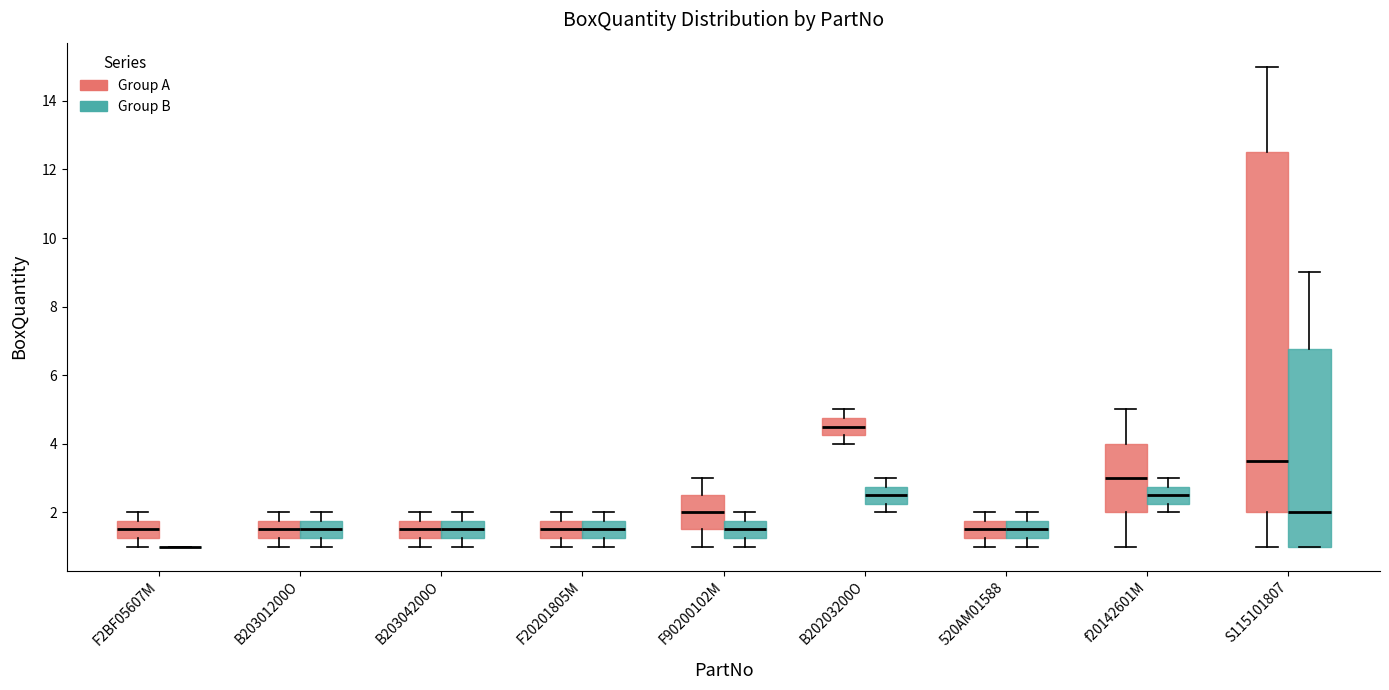

Reading left to right, transcribe this box plot: for each box, give where its median line is, the range the box spans, and where its two whiskers end, as read against the y-axis. The values are not printed on the chart, so give them approximately, as read against the axis.

F2BF05607M (Group A): median 1.6, box 1.2 to 1.8, whiskers 1.0 to 2.0
F2BF05607M (Group B): box collapsed to a line at 1.0, whiskers 1.0 to 1.0
B20301200O (Group A): median 1.6, box 1.2 to 1.8, whiskers 1.0 to 2.0
B20301200O (Group B): median 1.6, box 1.2 to 1.8, whiskers 1.0 to 2.0
B20304200O (Group A): median 1.6, box 1.2 to 1.8, whiskers 1.0 to 2.0
B20304200O (Group B): median 1.6, box 1.2 to 1.8, whiskers 1.0 to 2.0
F20201805M (Group A): median 1.6, box 1.2 to 1.8, whiskers 1.0 to 2.0
F20201805M (Group B): median 1.6, box 1.2 to 1.8, whiskers 1.0 to 2.0
F90200102M (Group A): median 2.0, box 1.6 to 2.6, whiskers 1.0 to 3.0
F90200102M (Group B): median 1.6, box 1.2 to 1.8, whiskers 1.0 to 2.0
B20203200O (Group A): median 4.6, box 4.2 to 4.8, whiskers 4.0 to 5.0
B20203200O (Group B): median 2.6, box 2.2 to 2.8, whiskers 2.0 to 3.0
520AM01588 (Group A): median 1.6, box 1.2 to 1.8, whiskers 1.0 to 2.0
520AM01588 (Group B): median 1.6, box 1.2 to 1.8, whiskers 1.0 to 2.0
f20142601M (Group A): median 3.0, box 2.0 to 4.0, whiskers 1.0 to 5.0
f20142601M (Group B): median 2.6, box 2.2 to 2.8, whiskers 2.0 to 3.0
S115101807 (Group A): median 3.6, box 2.0 to 12.6, whiskers 1.0 to 15.0
S115101807 (Group B): median 2.0, box 1.0 to 6.8, whiskers 1.0 to 9.0